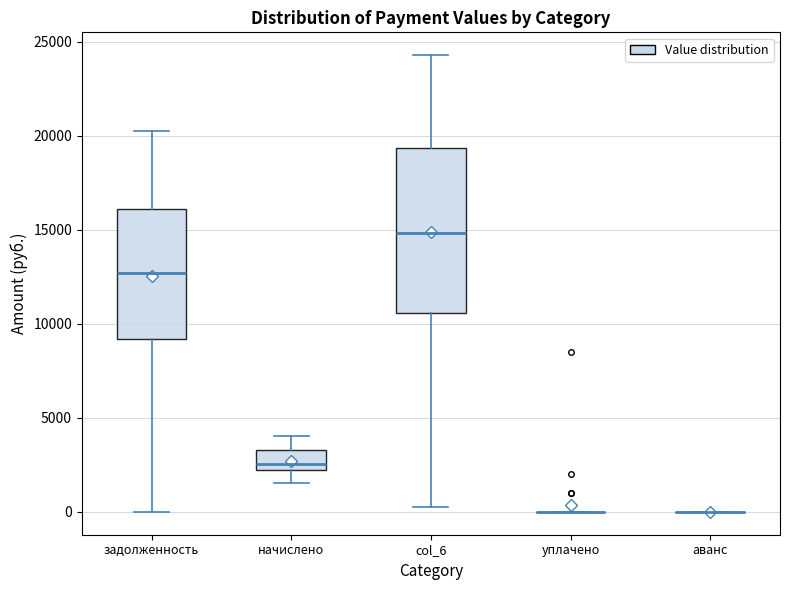

Reading left to right, transcribe this box plot: for each box, give where its median line is, the range the box spans, and where its two whiskers end, as read against the y-axis. The values are not printed on the chart, so give them approximately, as read against the axis.

задолженность: median 12500, box 9000 to 16000, whiskers 0 to 20500
начислено: median 2500, box 2000 to 3500, whiskers 1500 to 4000
col_6: median 15000, box 10500 to 19500, whiskers 500 to 24500
уплачено: box collapsed to a line at 0, whiskers 0 to 0
аванс: box collapsed to a line at 0, whiskers 0 to 0